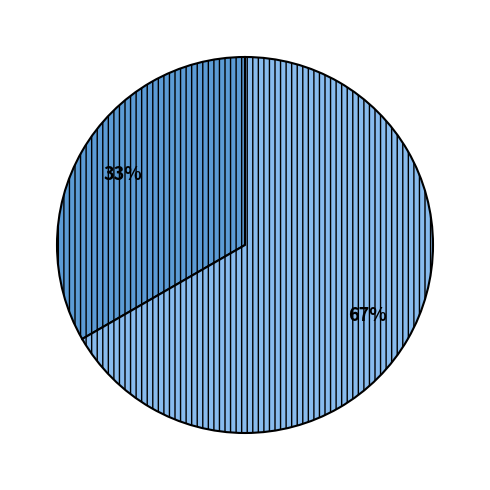

To the nearest percent, what is the average slice percentage?

50%